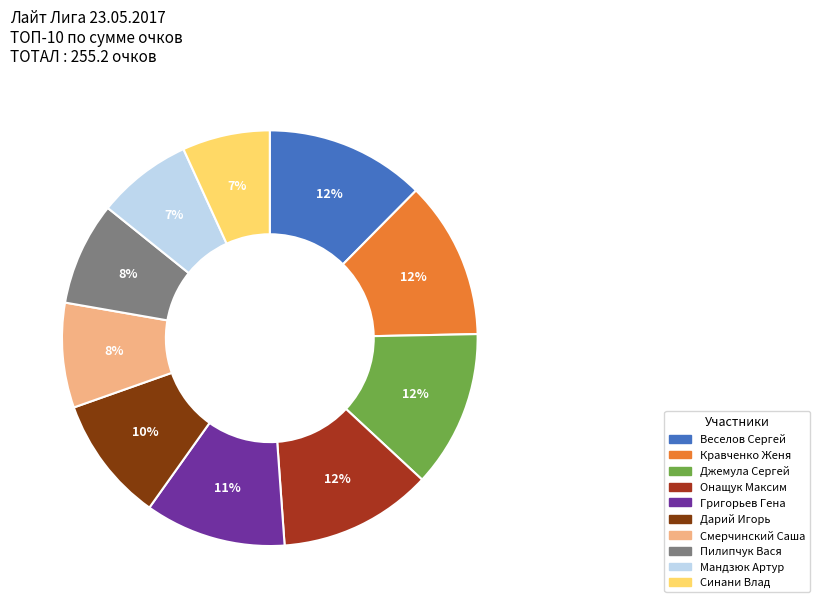

Is Синани Влад the majority of the pie?

No